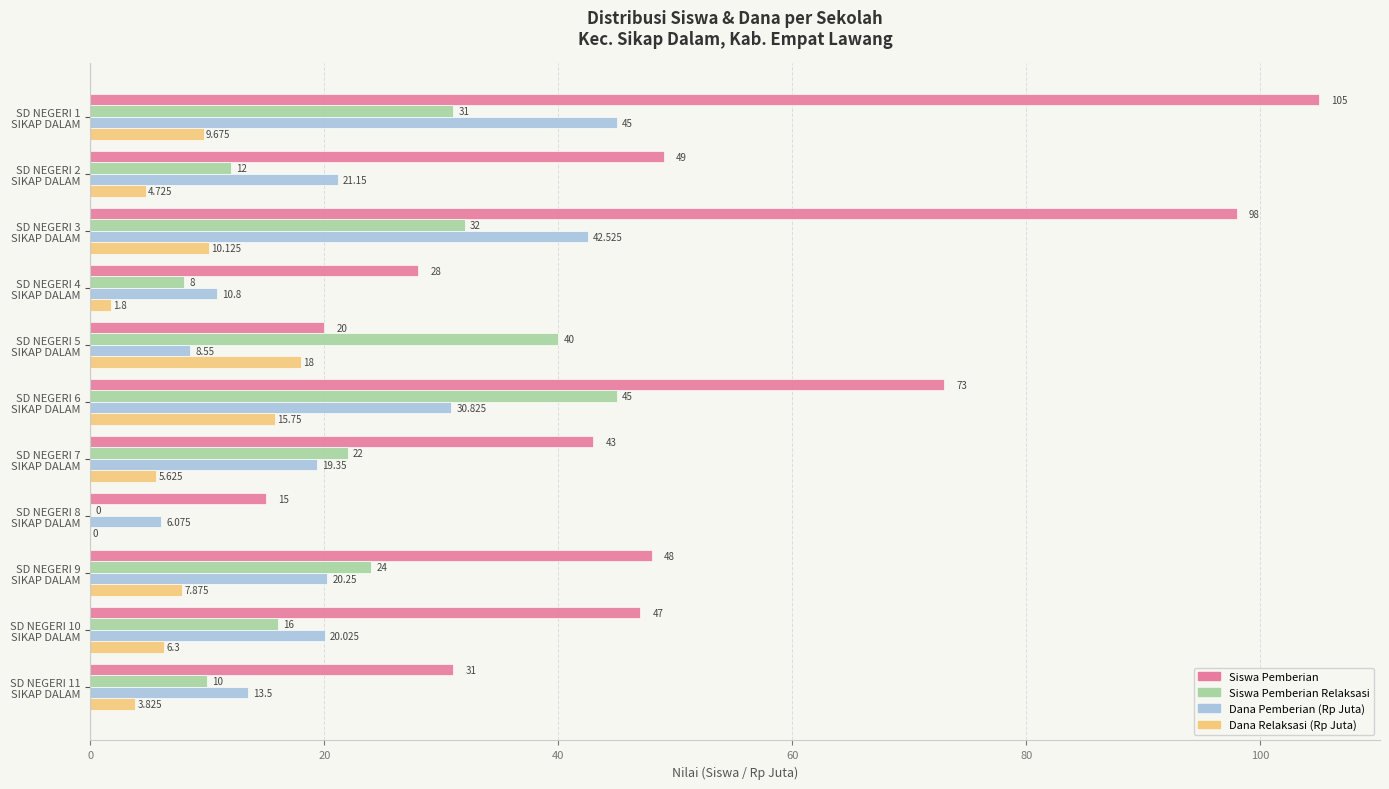

Count the number of categories in the chart.

11